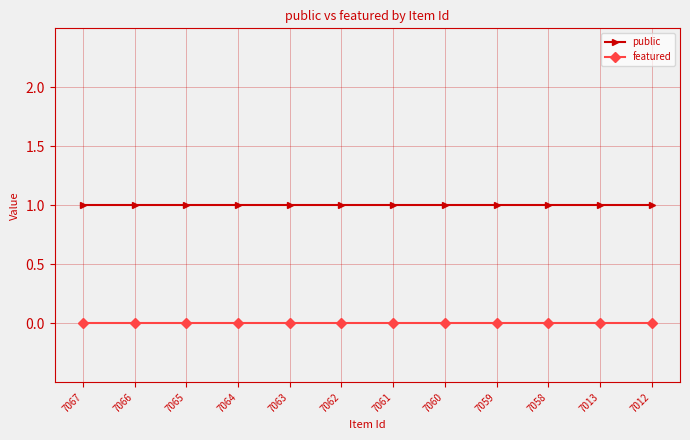

List the series in order of their peak value, highest first.

public, featured